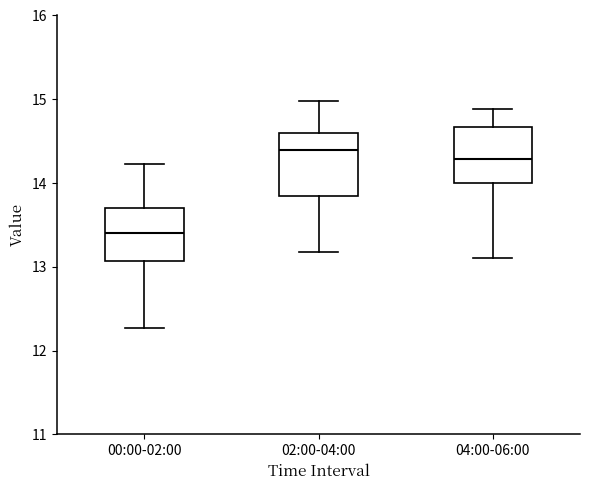

Where is the lower edge of the box for 02:00-04:00 on the y-axis? The values are not printed on the chart, so give them approximately, as read against the axis.

13.9